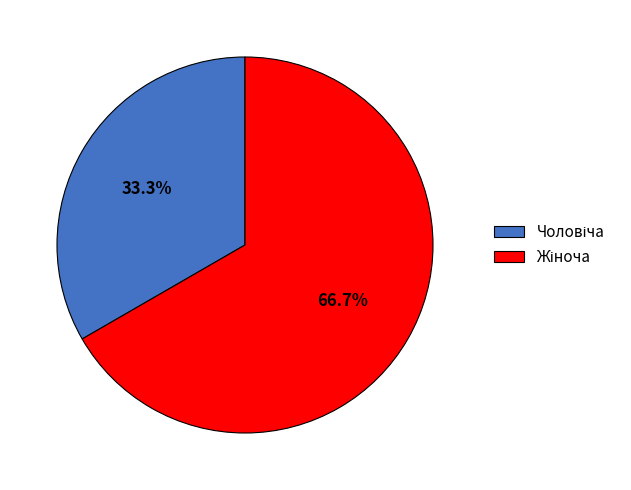

Is there a majority slice in this chart?

Yes